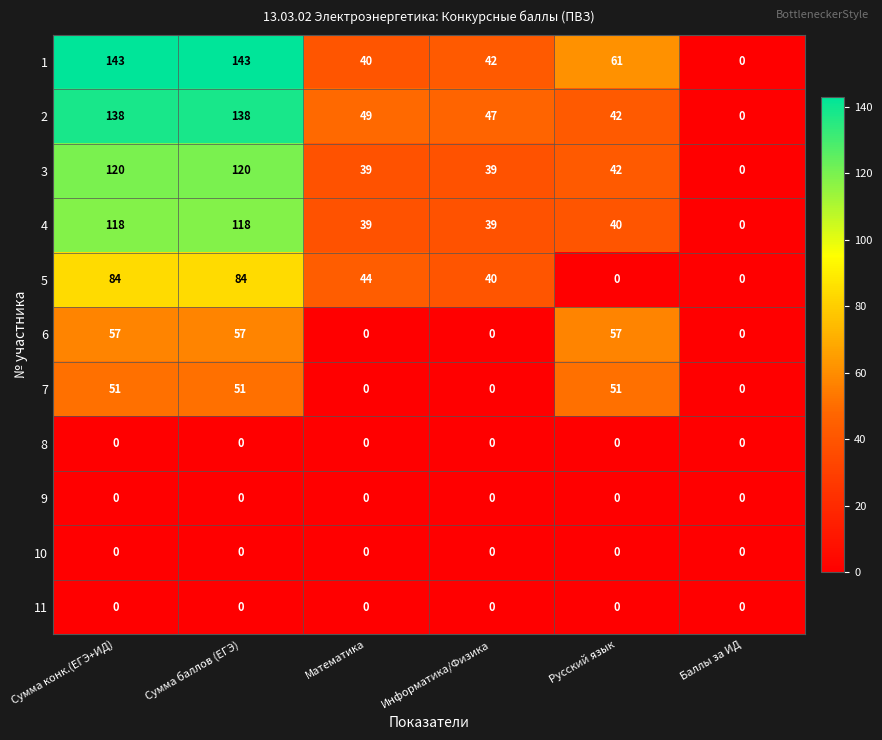

What is the total value across all series at Сумма конк.(ЕГЭ+ИД)?

711